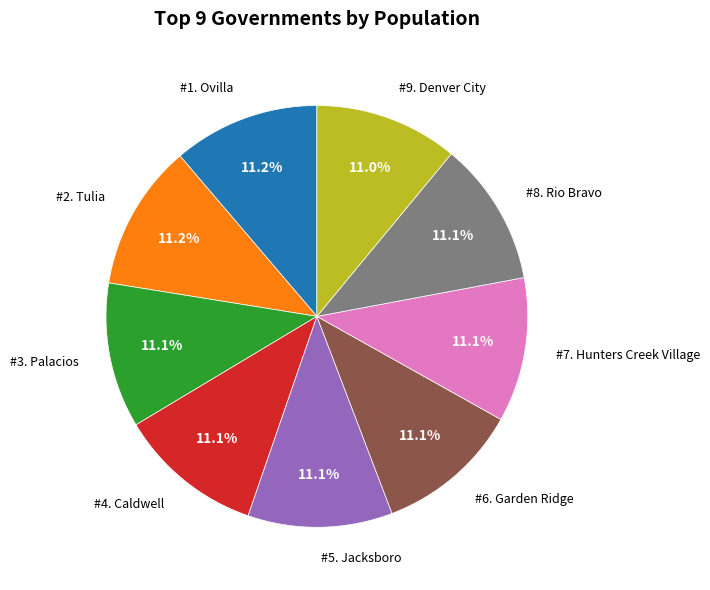

Is there any slice that represents more than half of the pie?

No